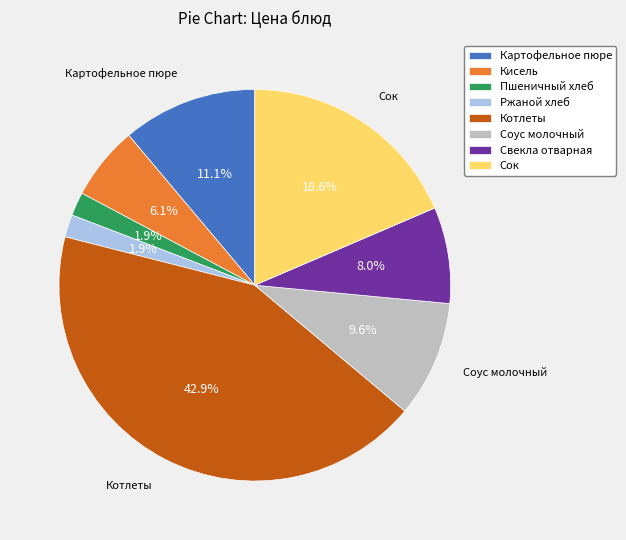

How many segments does this pie chart have?

8